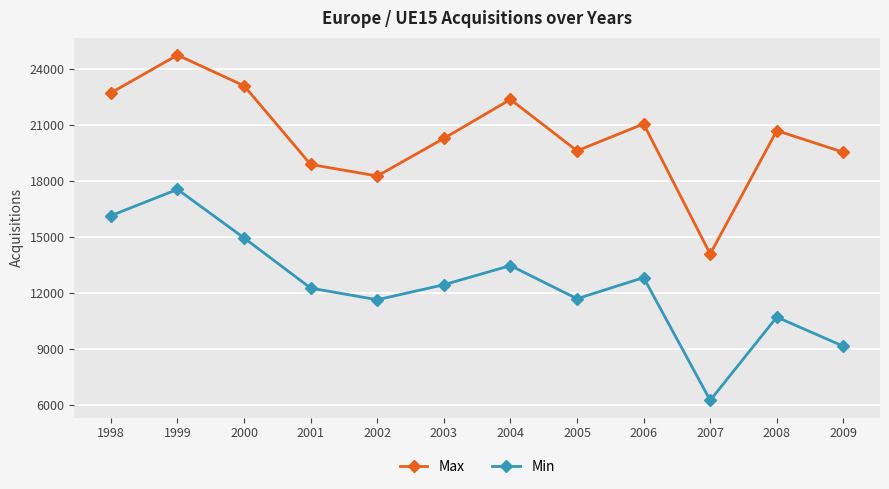

Is this an area chart (filled region under the line)?

No